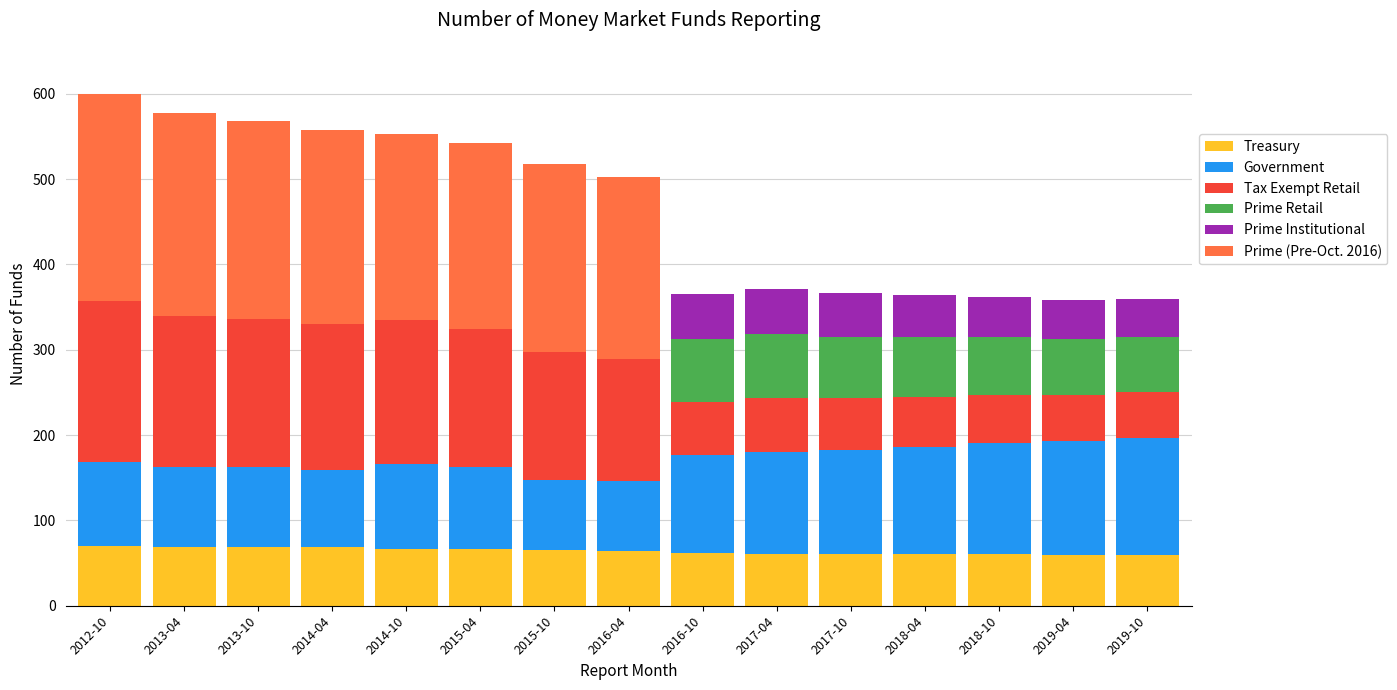

What is the highest value of the Treasury series?

70